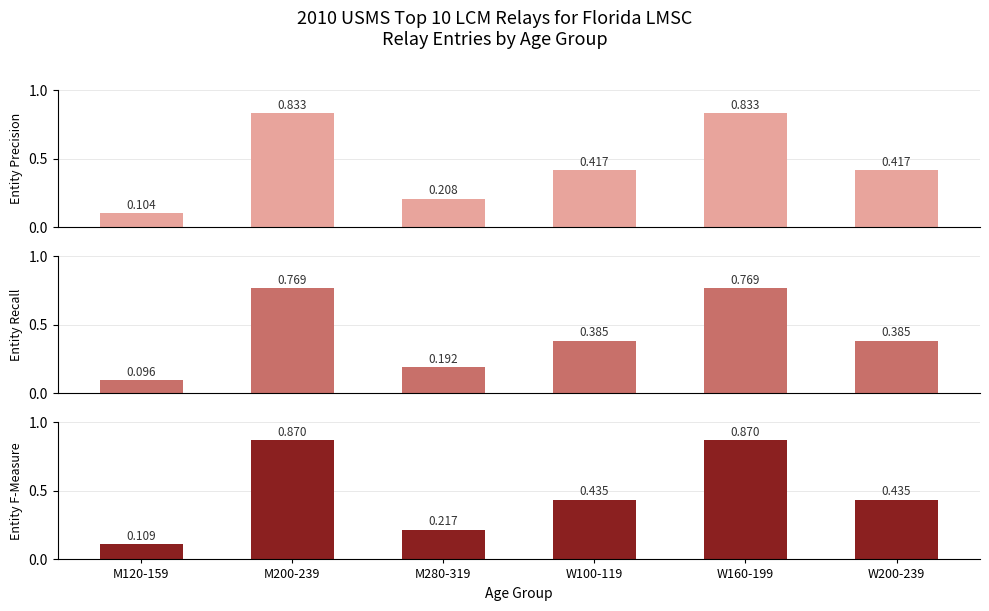

What is the label of the 5th bar from the right?

M200-239